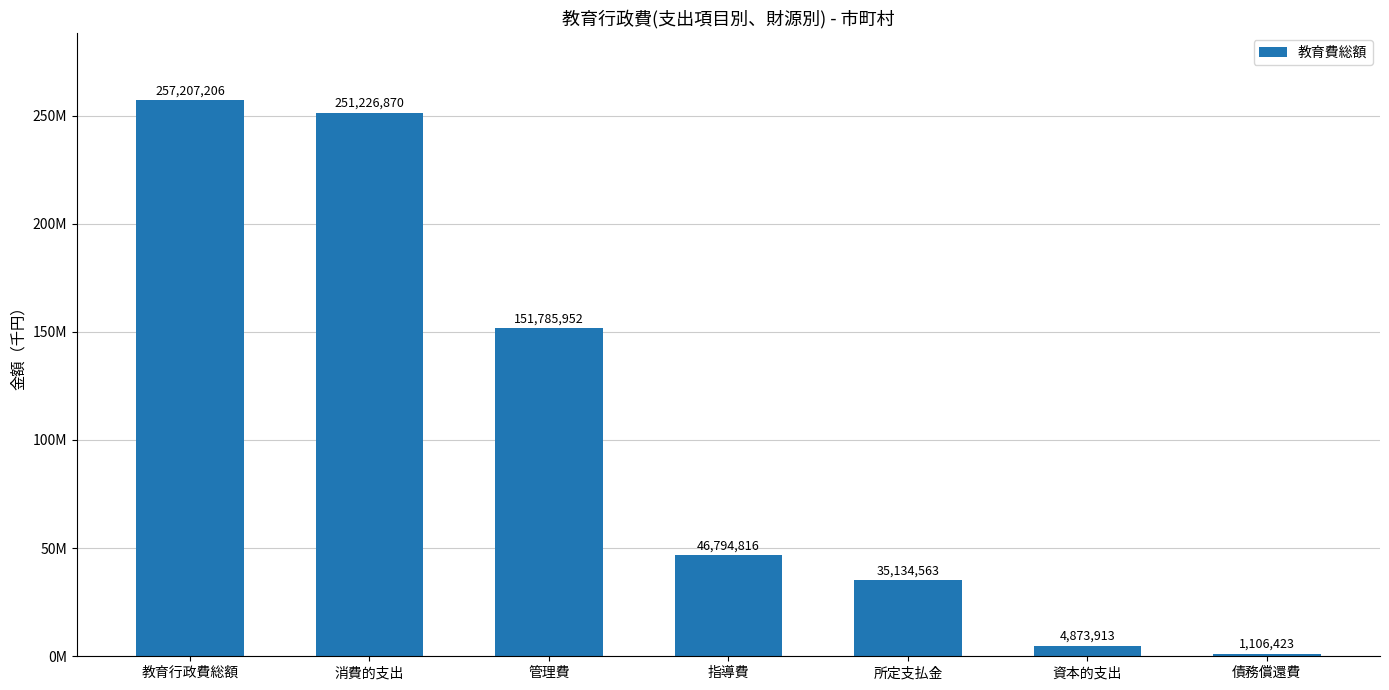

What is the sum of the values at 消費的支出 and 管理費?

403012822